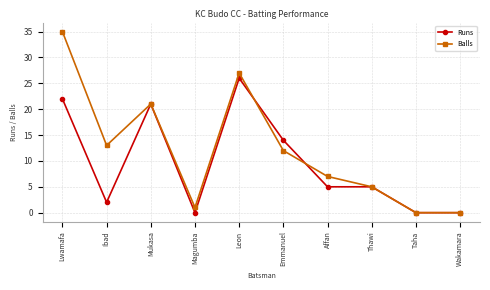

How many values in the Balls series are below 12?

5